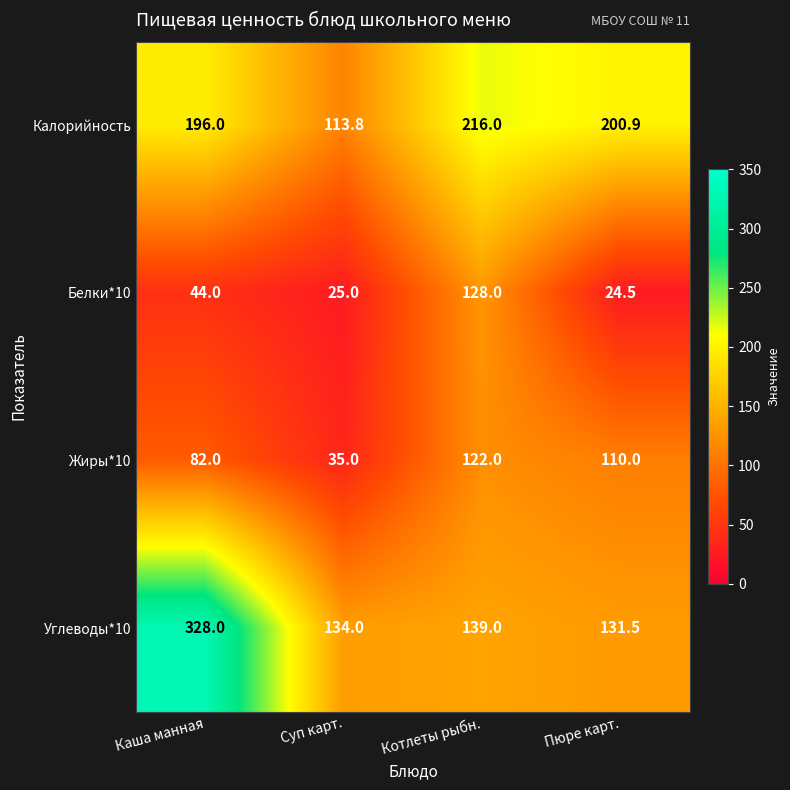

What is the difference between the highest and lowest values at Каша манная?

284.0